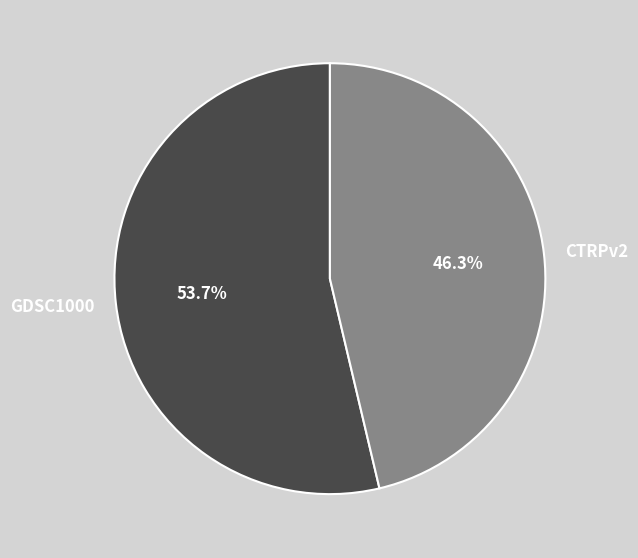

Which category has the biggest portion of the pie?

GDSC1000